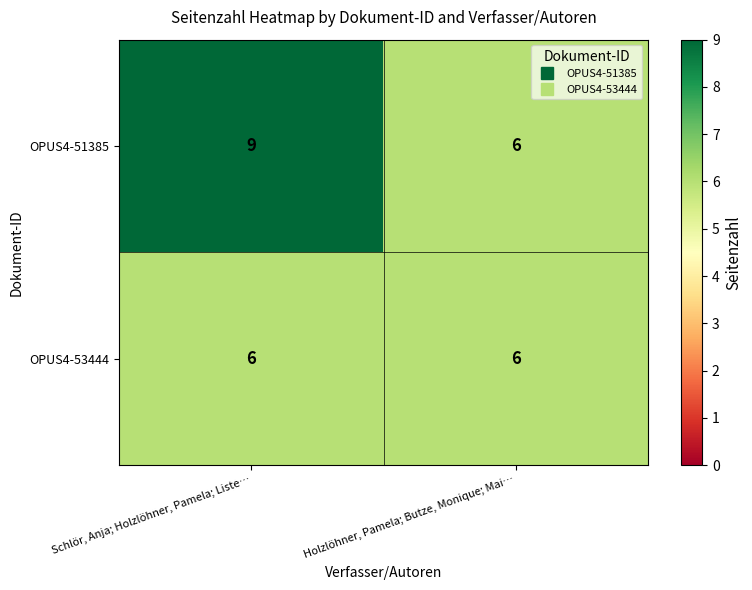

True or false: OPUS4-53444 has a value of 6 at Holzlöhner, Pamela; Butze, Monique; Mai….

True